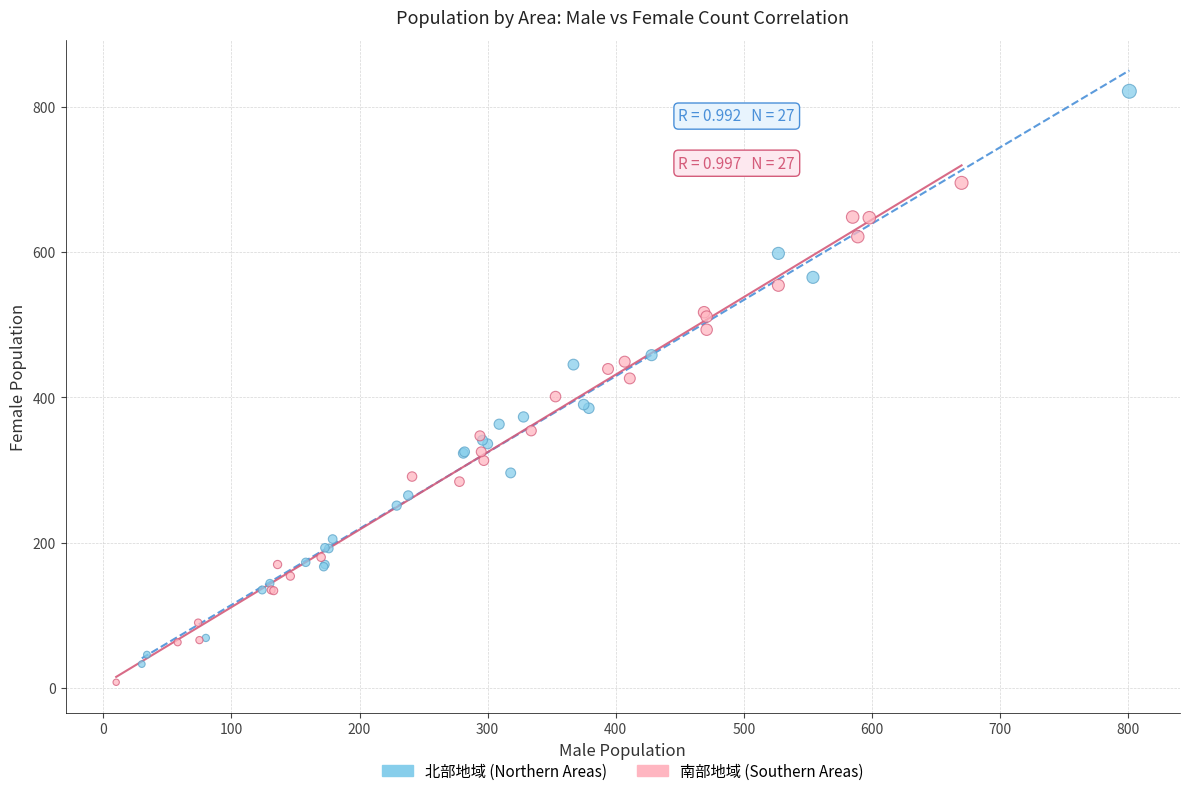

Which series contains the highest Y value?

北部地域 (Northern Areas)